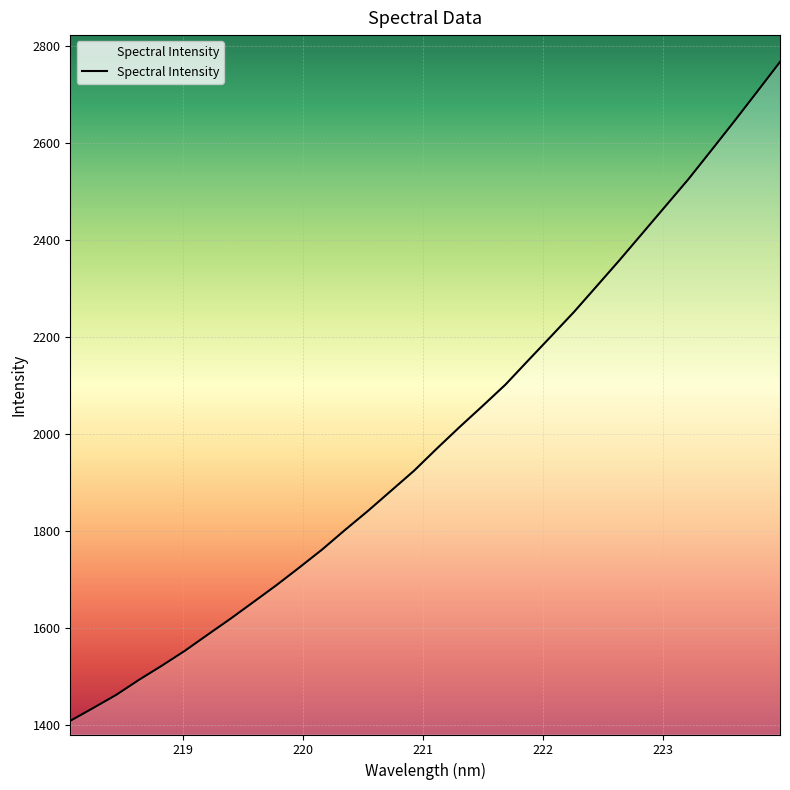

What is the difference between the maximum and minimum values?

1359.0